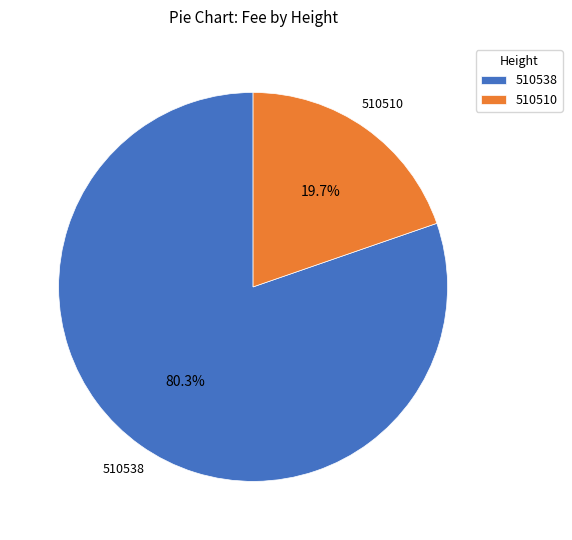

What is the total percentage of 510510 and 510538?

100.0%